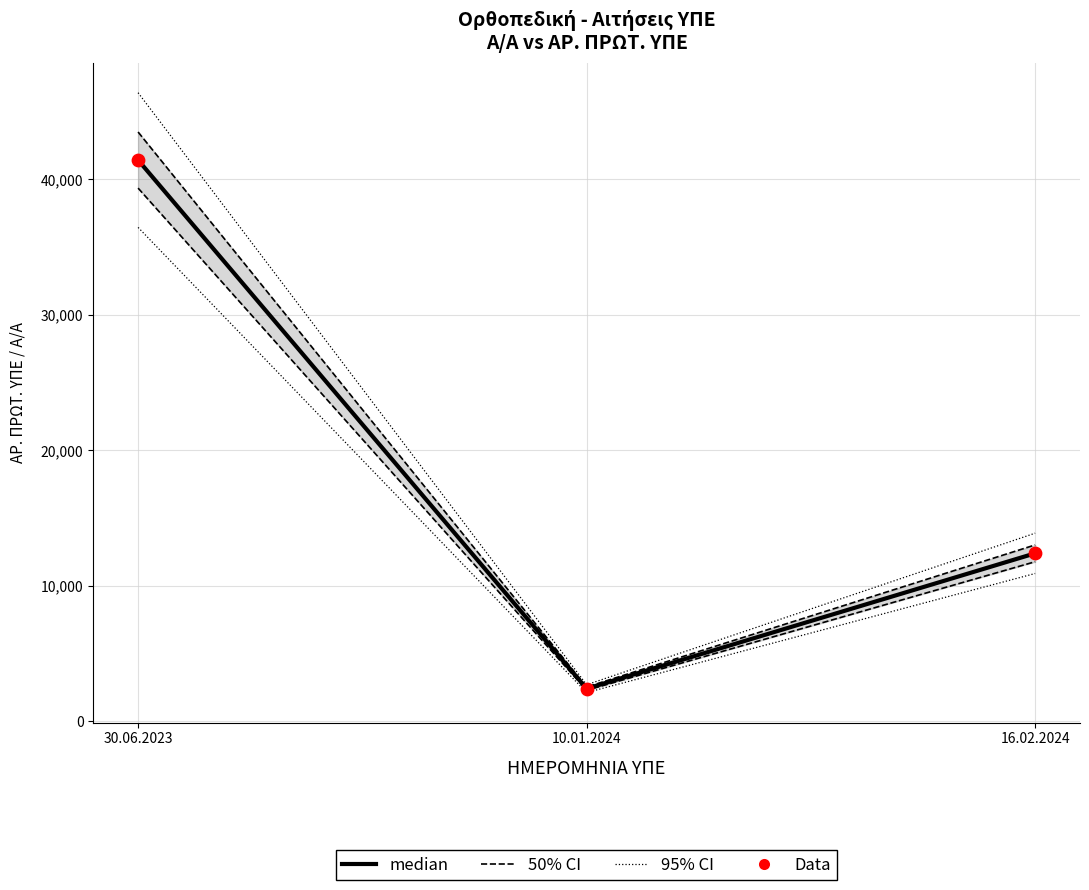

At how many categories does at least one series exceed 12497?

2